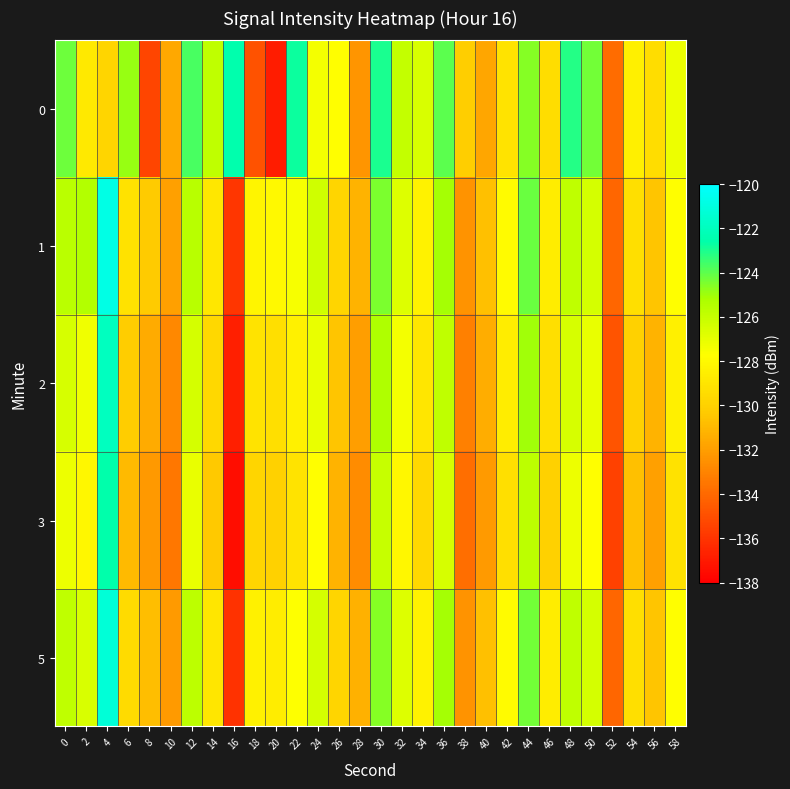

What is the total value across all series at 36?

-626.5